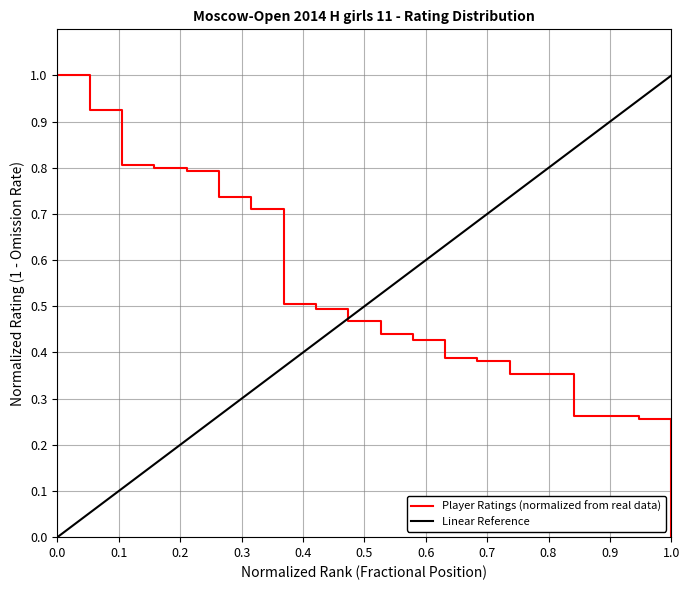

What is the maximum value shown in the chart?

1.0